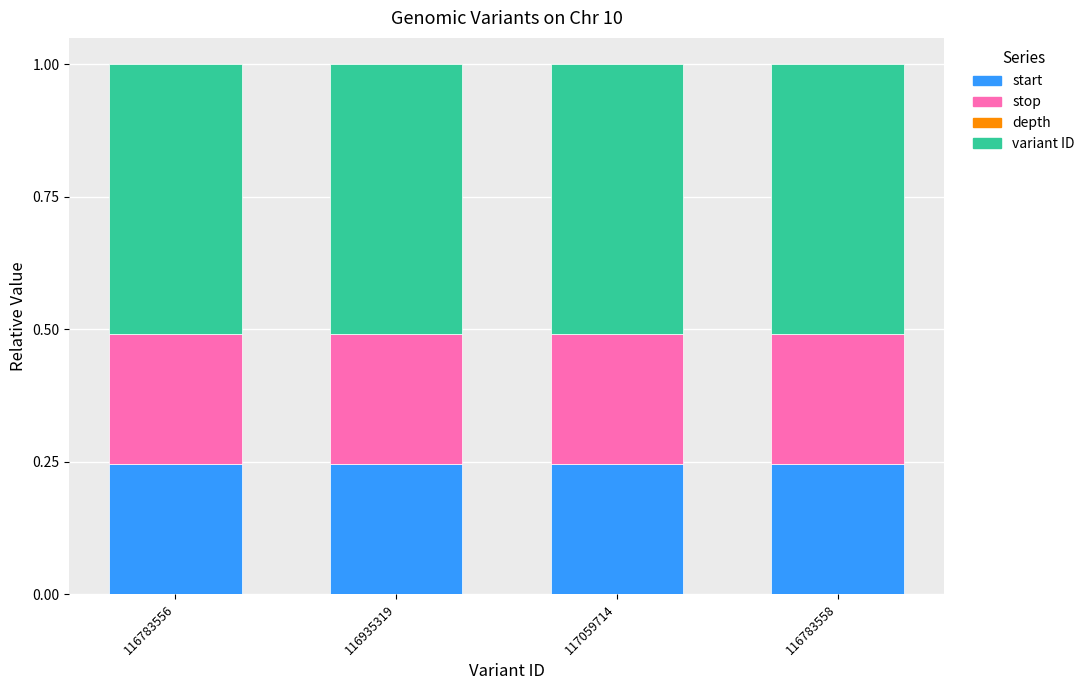

What is the sum of the start values at 117059714 and 116783558?

0.5